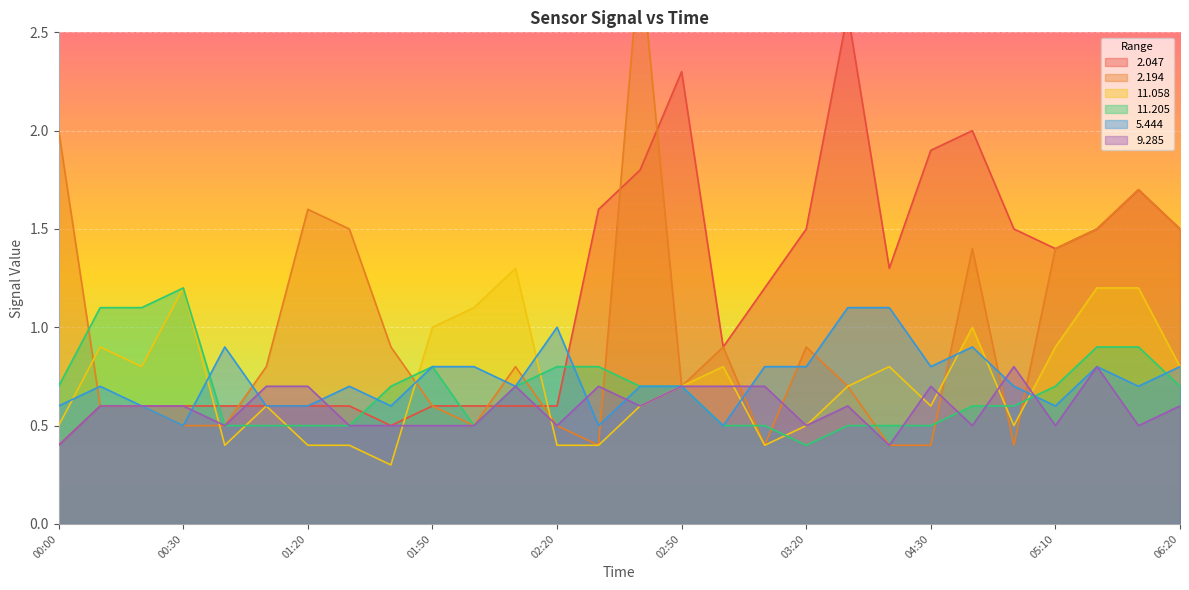

List the series in order of their peak value, highest first.

  2.194,   2.047,  11.058,  11.205,   5.444,   9.285